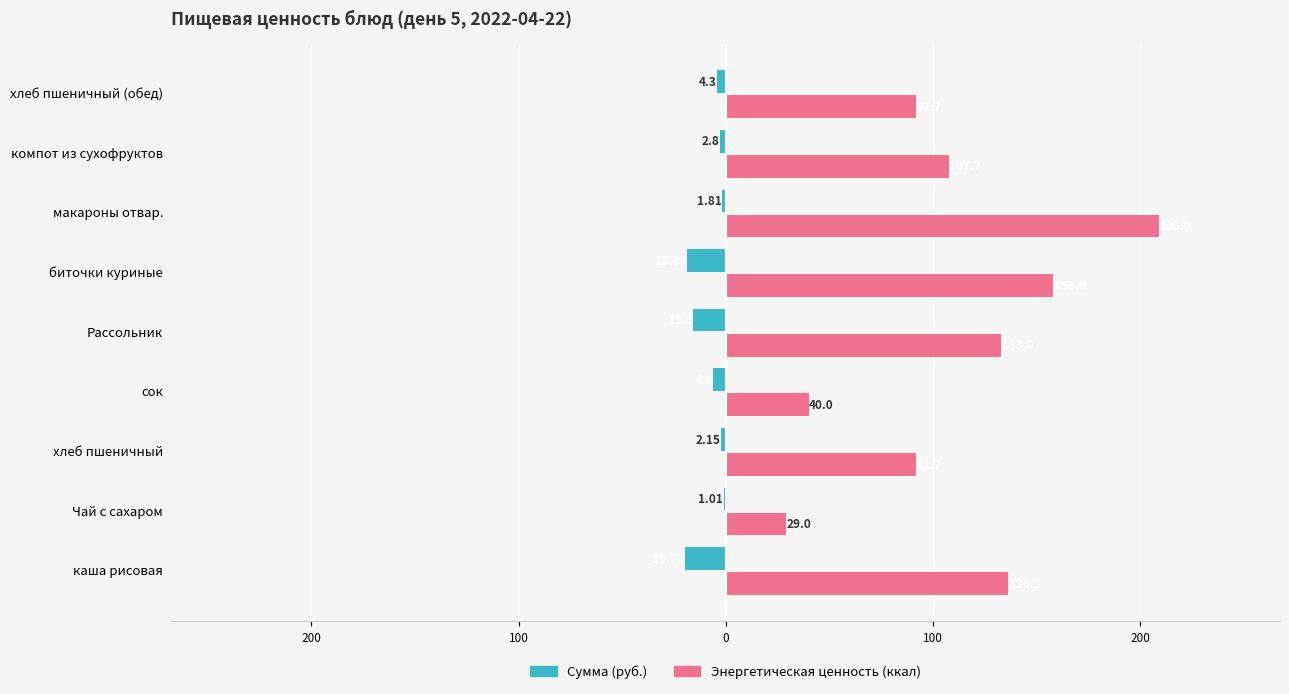

What are all the series names shown in the legend?

Сумма (руб.), Энергетическая ценность (ккал)